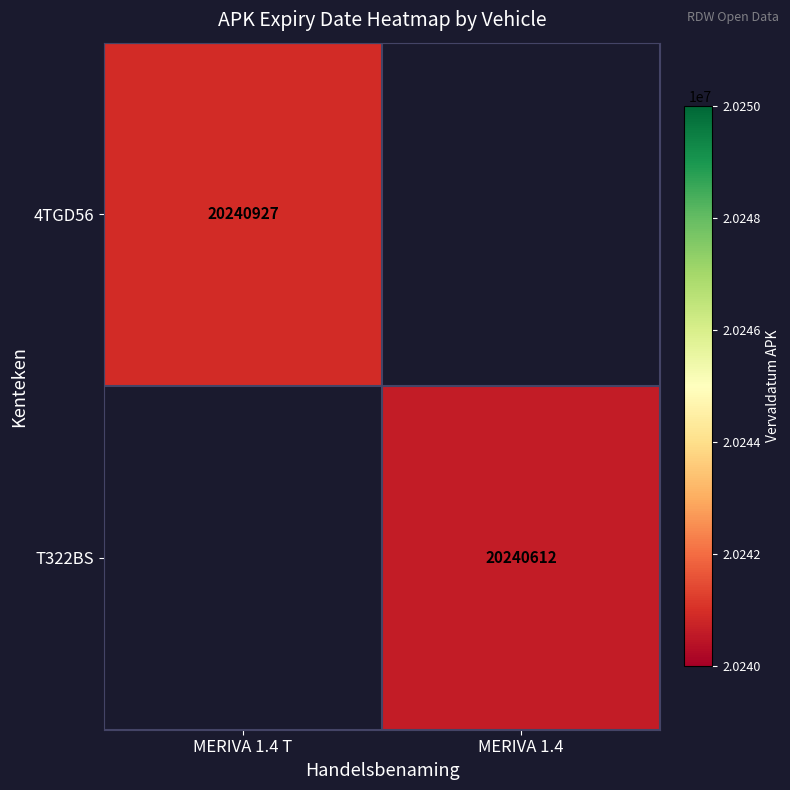

The T322BS series shows 35928522 at MERIVA 1.4. True or false?

False